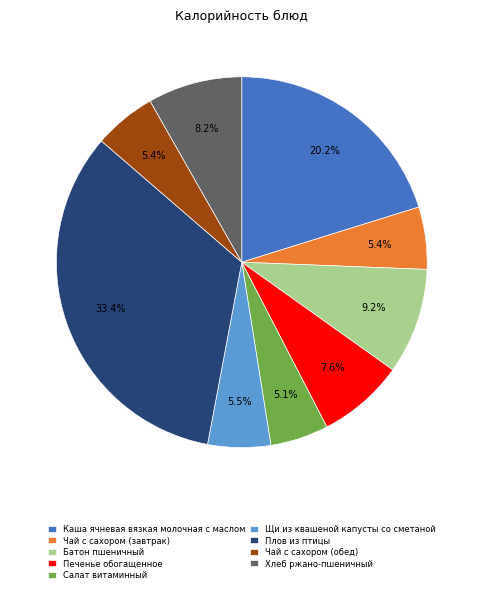

To the nearest percent, what is the combined percentage of Печенье обогащенное and Хлеб ржано-пшеничный?

16%